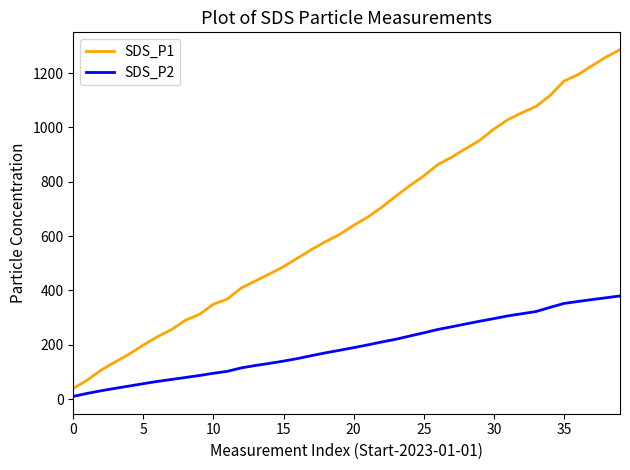

List the series in order of their peak value, lowest first.

SDS_P2, SDS_P1